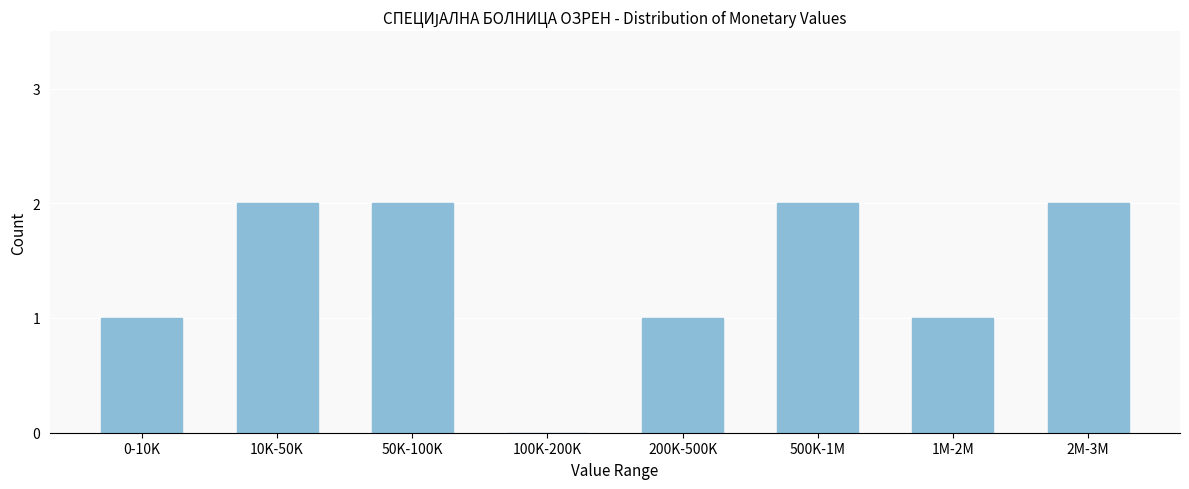

Reading left to right, list all the values displayed in this chart.

0-10K=1	10K-50K=2	50K-100K=2	100K-200K=0	200K-500K=1	500K-1M=2	1M-2M=1	2M-3M=2